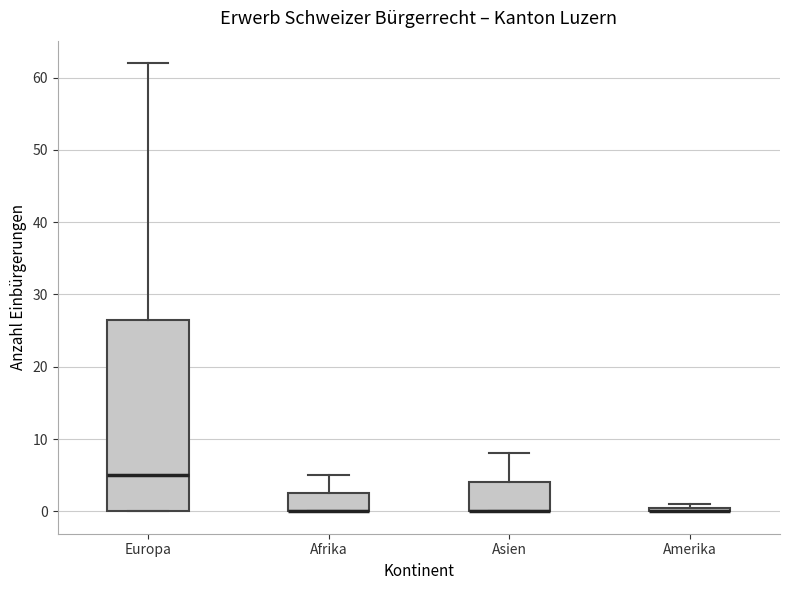

Which box is the tallest, from its lower edge to its upper edge?

Europa